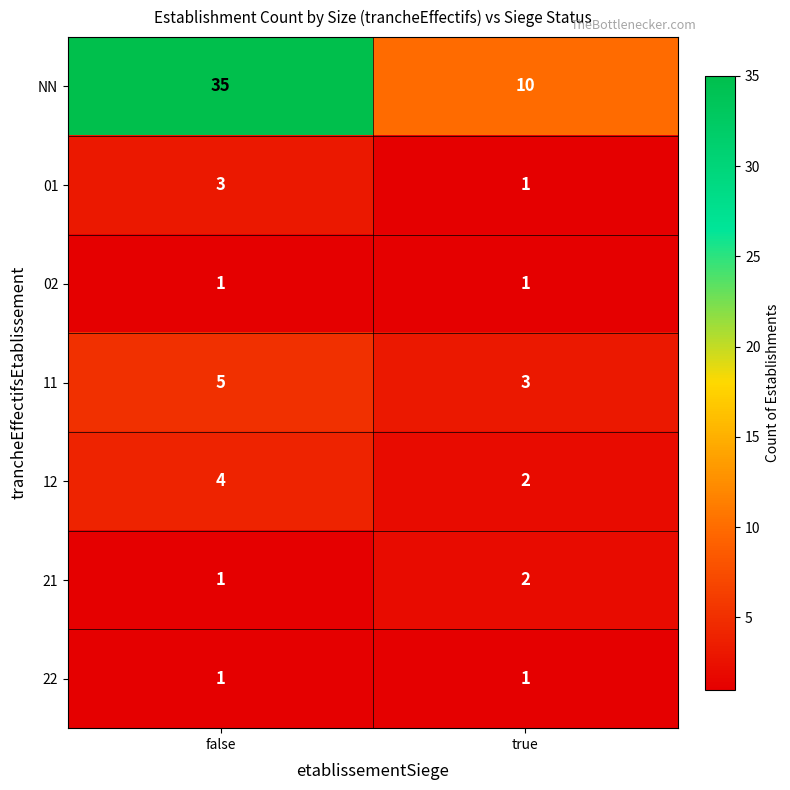

Is it true that 21 equals 0 at false?

False